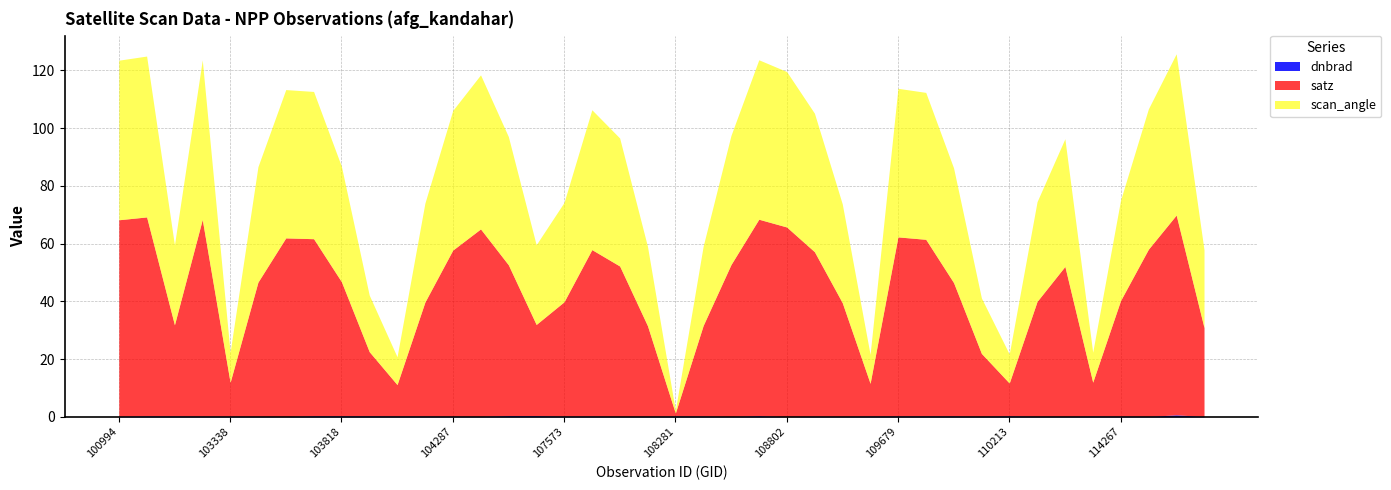

True or false: satz has a value of 65.0 at 104295.

True